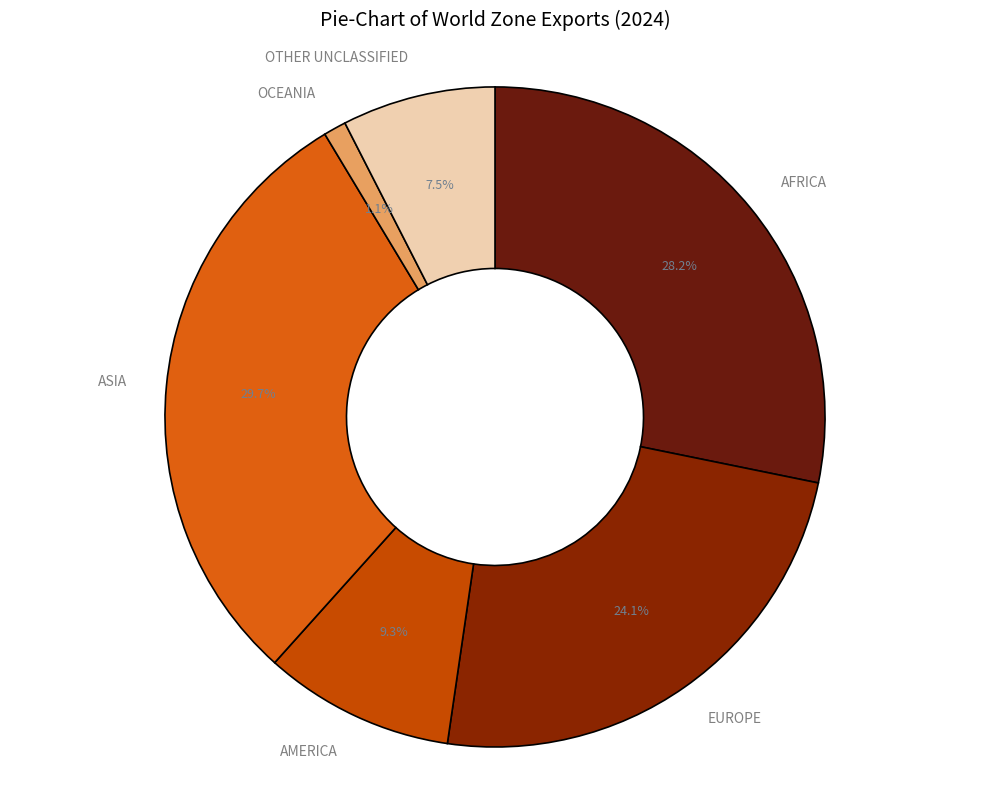

How much of the chart is everything except ASIA?

70.3%